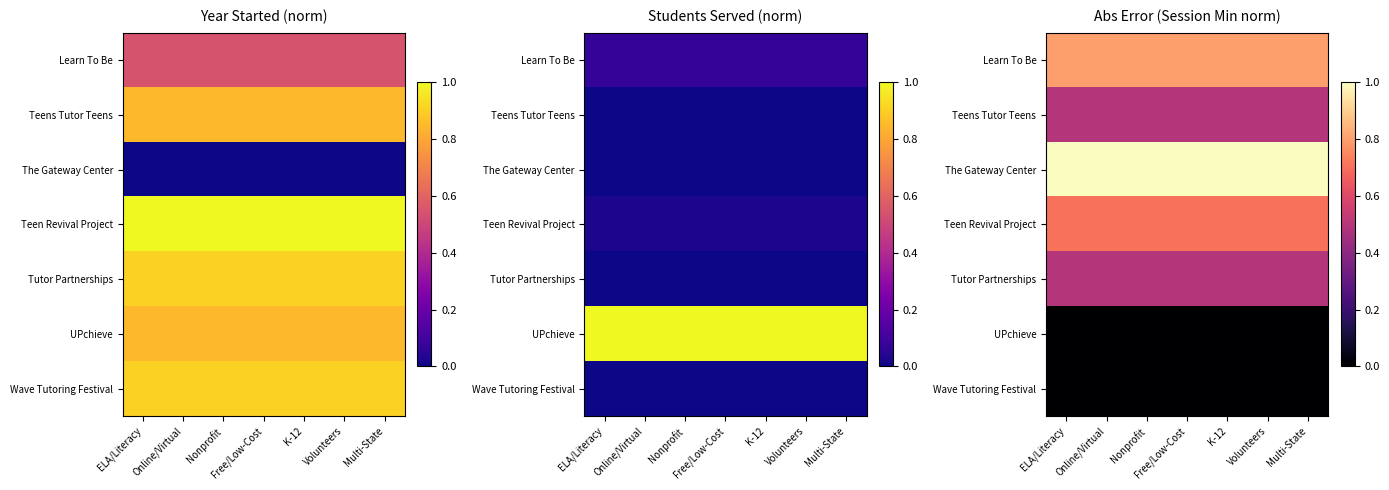

How many categories are shown in the chart?

7